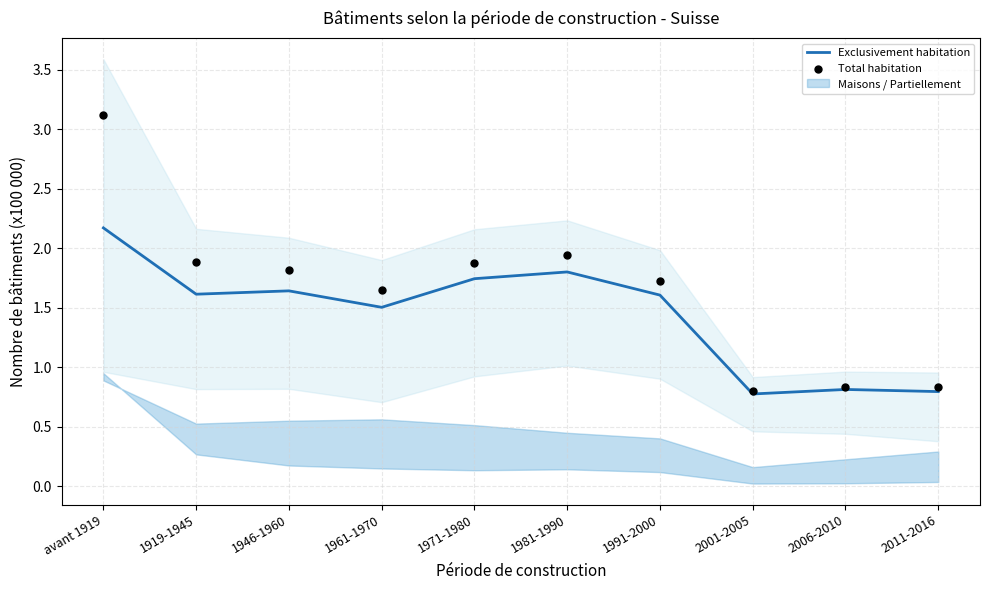

Is the value of Total habitation at 1946-1960 greater than the value of Exclusivement habitation at 1971-1980?

Yes